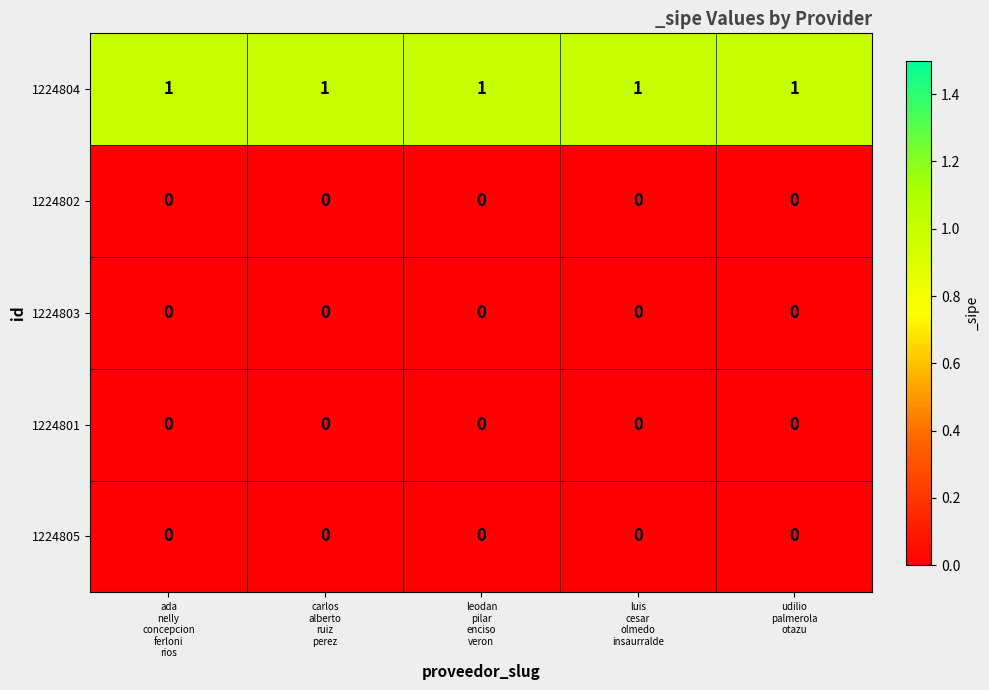

What is the sum of all 1224804 values?

5